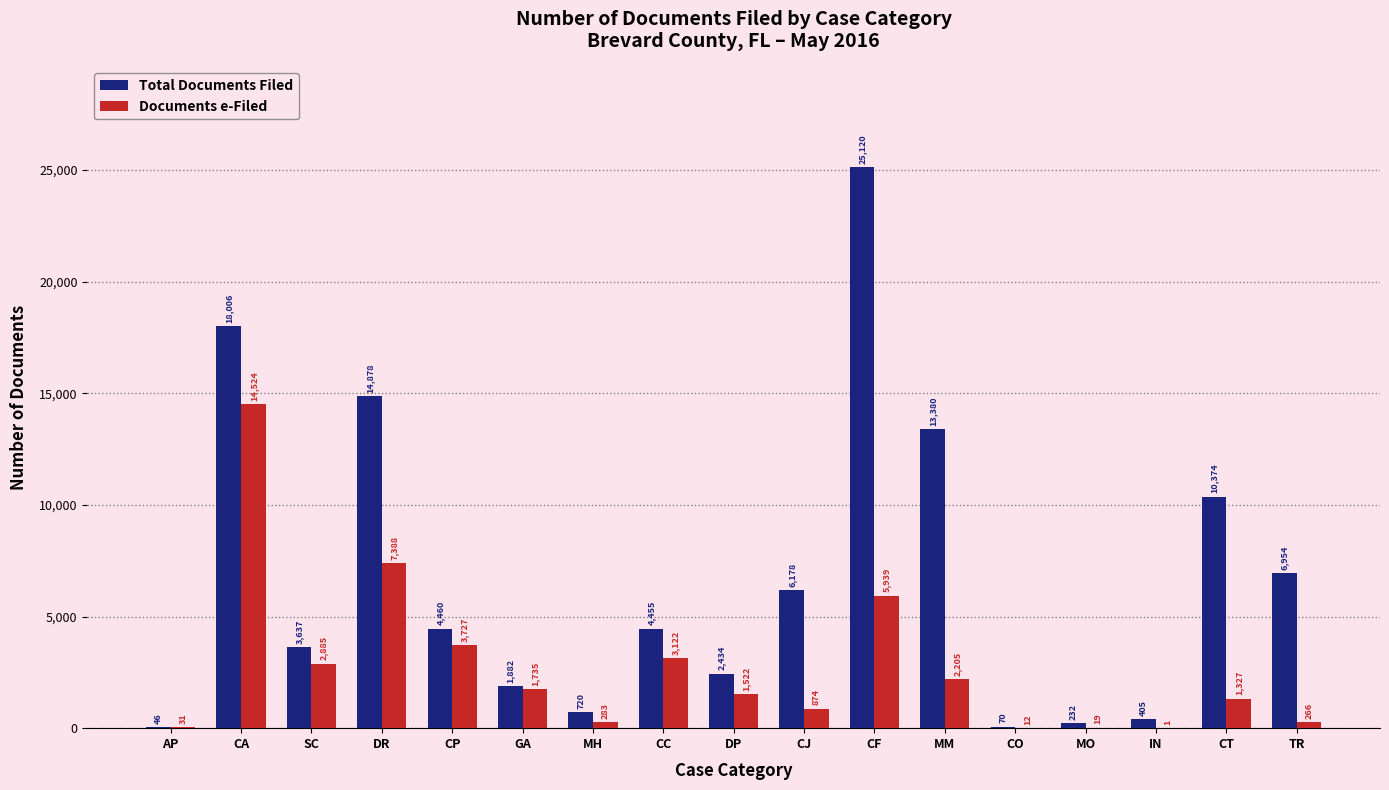

Which series has the widest spread of values?

Total Documents Filed